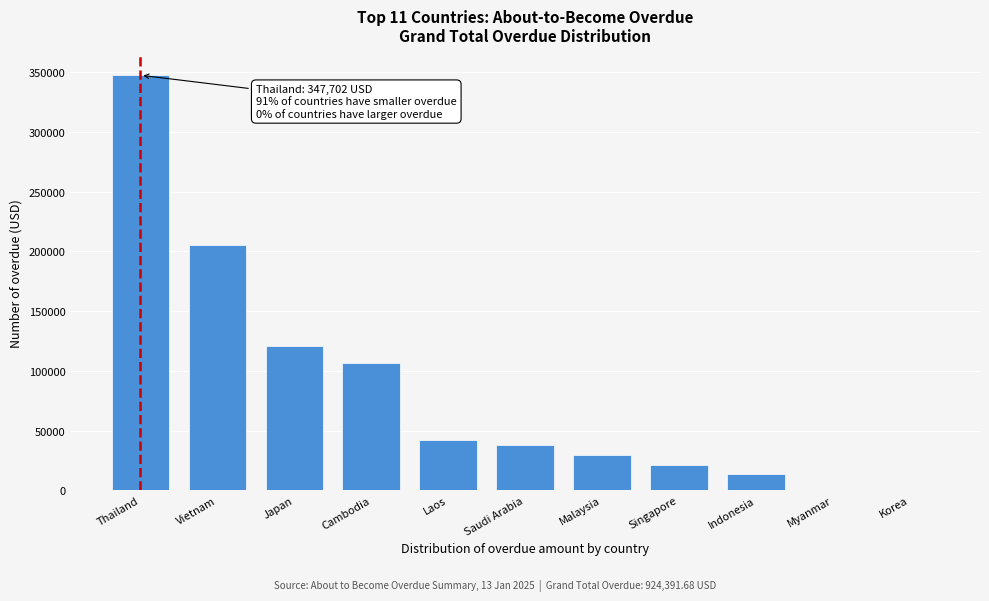

Is it true that the value at Malaysia is 29793.5?

True